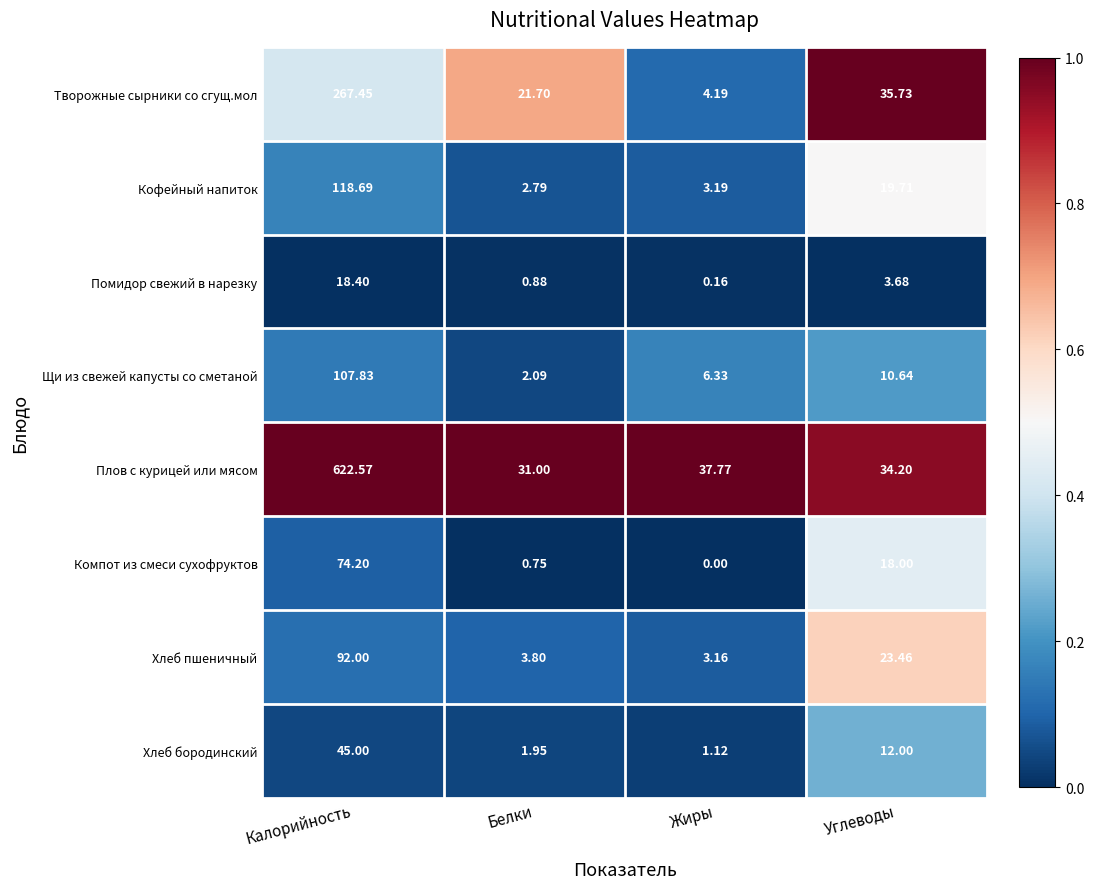

What is the total value across all series at Белки?

65.0